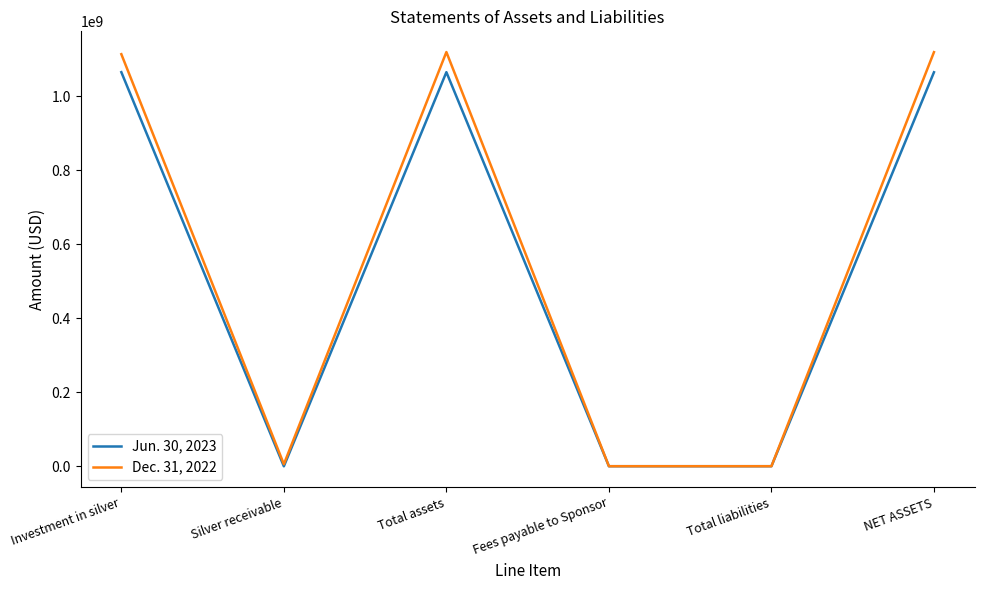

The value of Dec. 31, 2022 at Total assets is 1119097000. True or false?

True